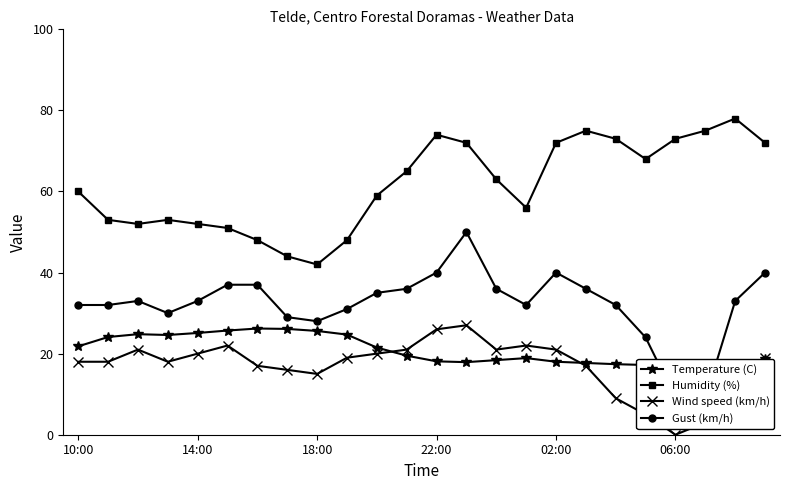

Reading right to left, what are all the values shown in this chart?

Temperature (C): 18.7	17.0	15.8	16.1	17.2	17.4	17.7	18.0	18.9	18.4	17.9	18.1	19.5	21.5	24.7	25.6	26.1	26.2	25.7	25.1	24.6	24.8	24.1	21.8
Humidity (%): 72.0	78.0	75.0	73.0	68.0	73.0	75.0	72.0	56.0	63.0	72.0	74.0	65.0	59.0	48.0	42.0	44.0	48.0	51.0	52.0	53.0	52.0	53.0	60.0
Wind speed (km/h): 19.0	12.0	3.0	0.0	5.0	9.0	17.0	21.0	22.0	21.0	27.0	26.0	21.0	20.0	19.0	15.0	16.0	17.0	22.0	20.0	18.0	21.0	18.0	18.0
Gust (km/h): 40.0	33.0	9.0	9.0	24.0	32.0	36.0	40.0	32.0	36.0	50.0	40.0	36.0	35.0	31.0	28.0	29.0	37.0	37.0	33.0	30.0	33.0	32.0	32.0